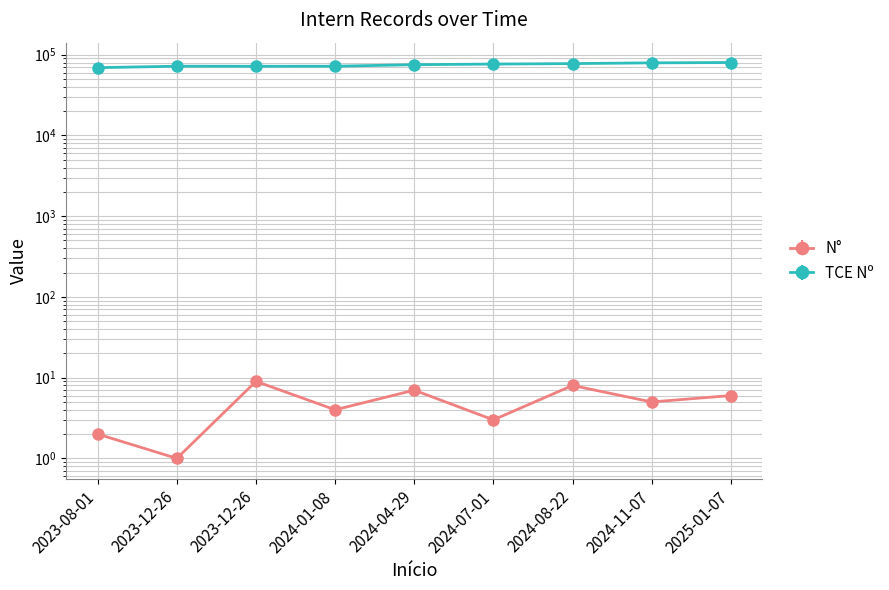

What is the average value of the N° series?

5